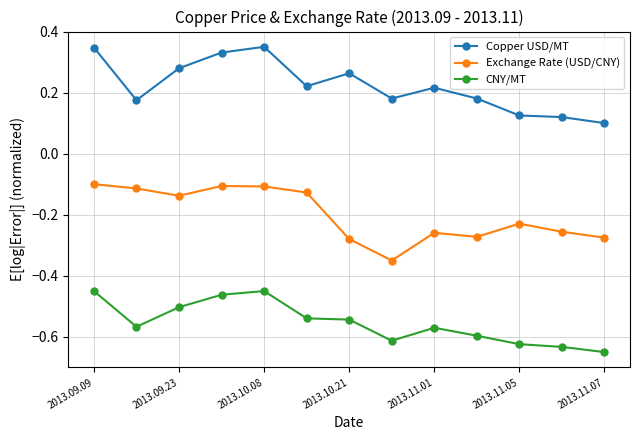

True or false: Exchange Rate (USD/CNY) and Copper USD/MT cross at least once.

False